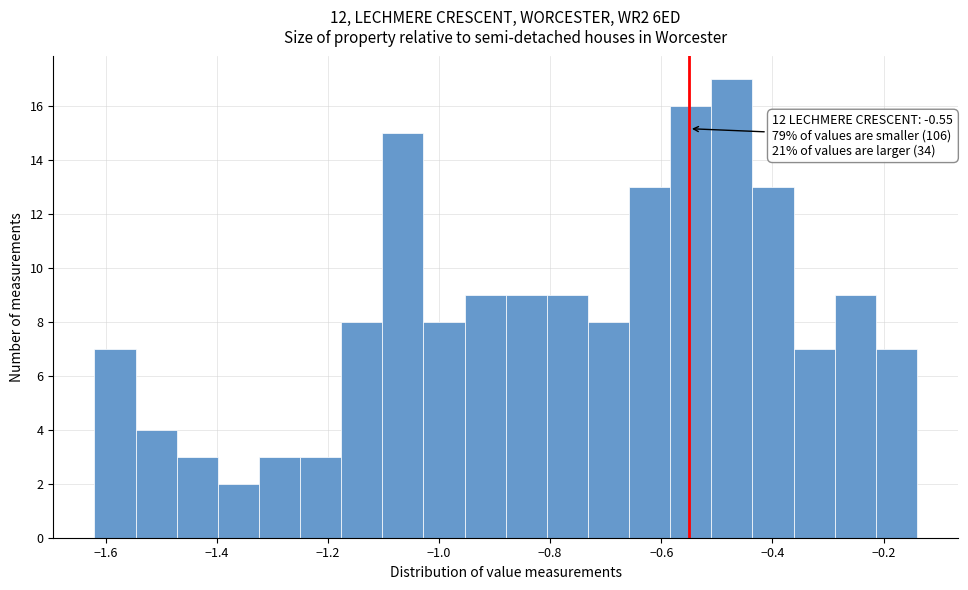

Read against the x-axis, roughly where is the centre of the tallest bar?

-0.48